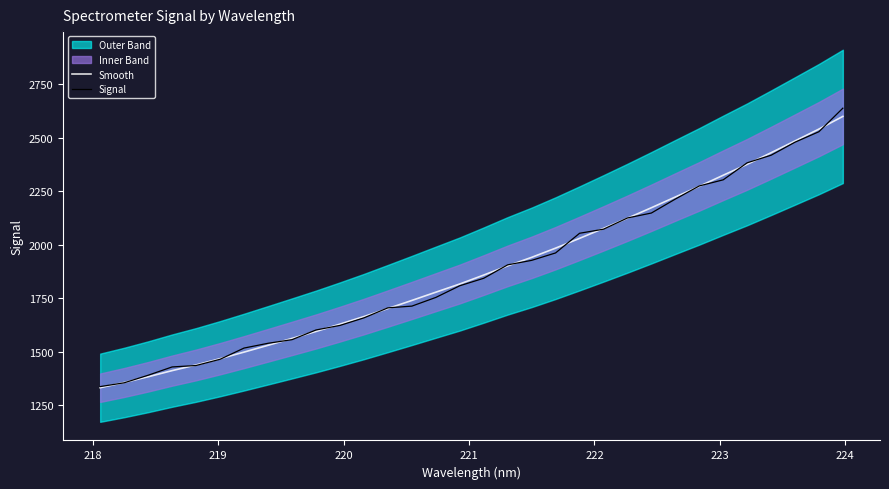

How many times do Signal and Smooth cross each other?

20